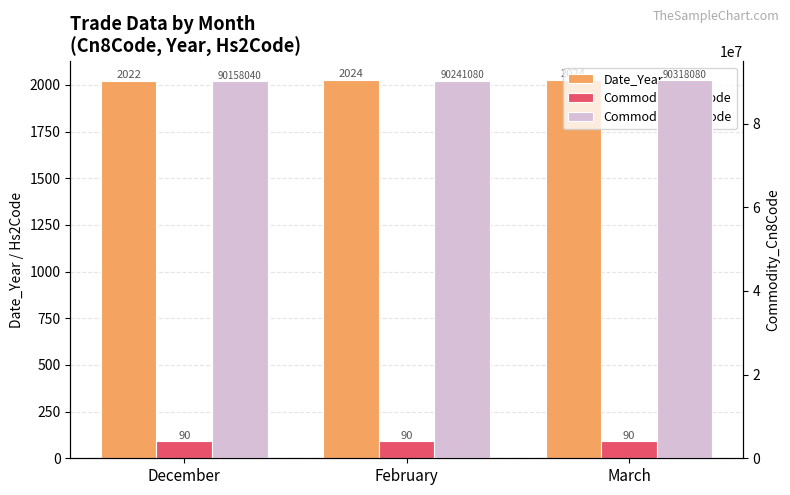

At how many categories does at least one series exceed 75094127?

3